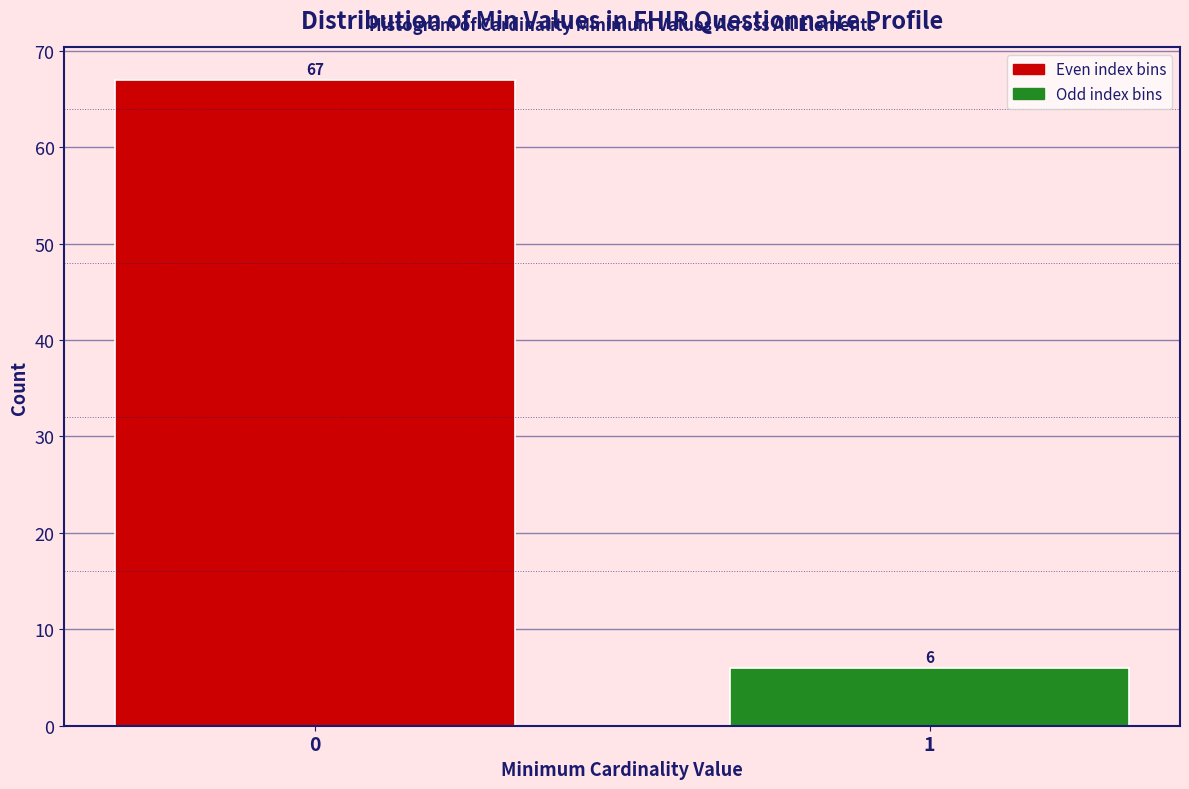

Reading left to right, transcribe all the data shown in this chart.

0=67	1=6